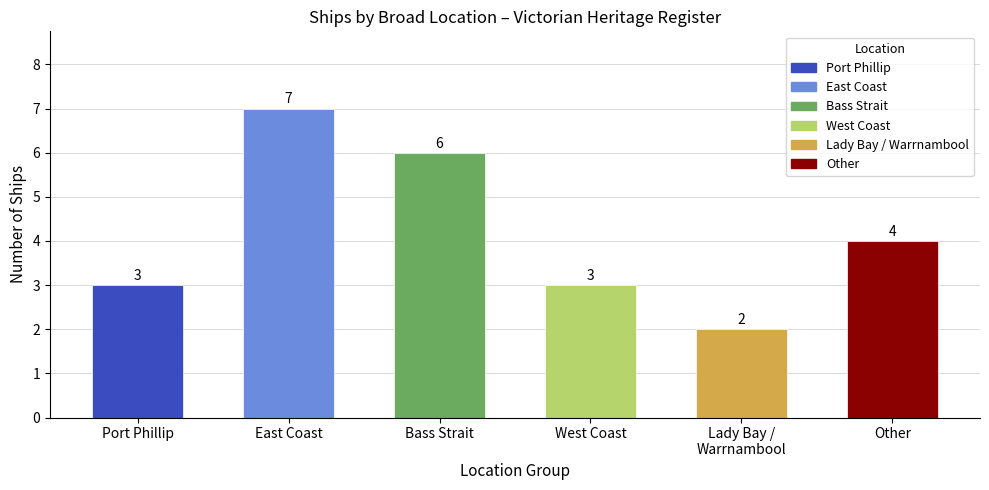

What position from the left is East Coast?

2